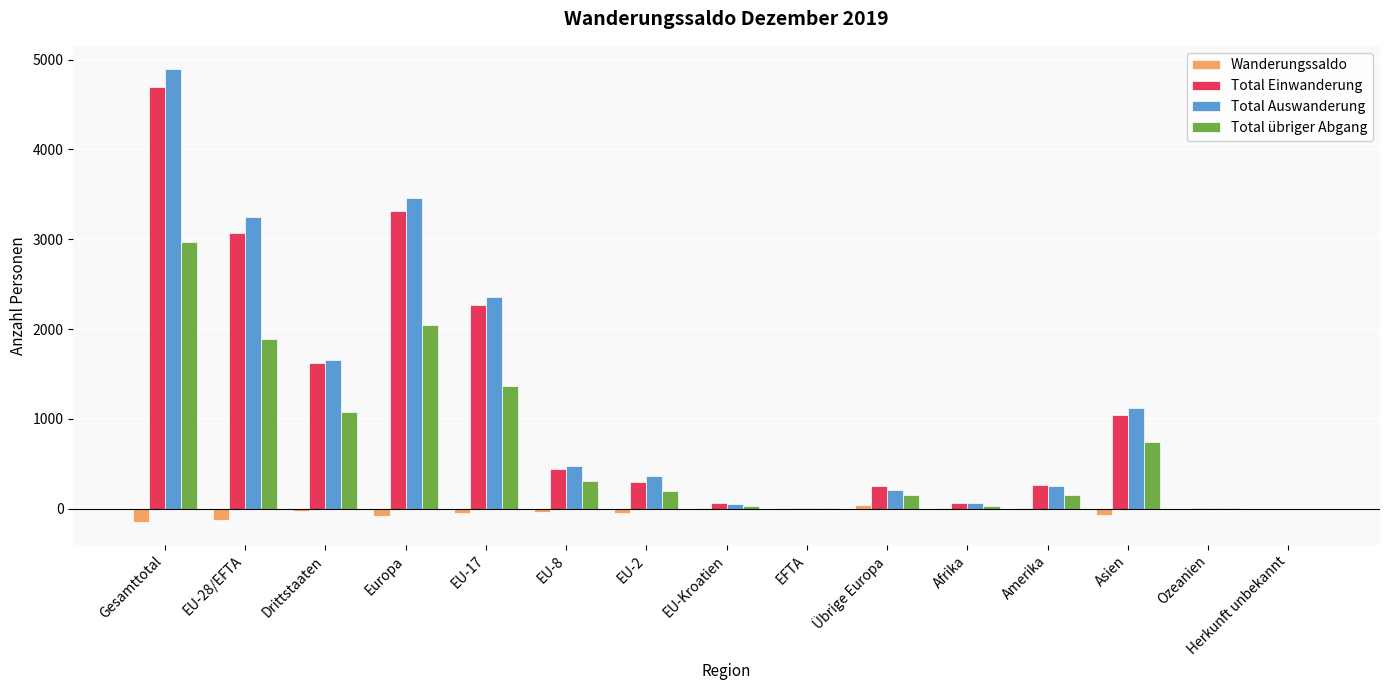

At which label does Wanderungssaldo first exceed -29?

EU-Kroatien